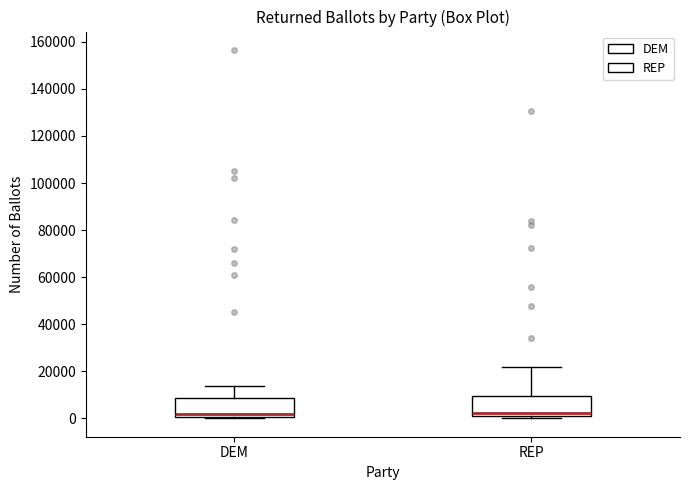

Reading left to right, transcribe this box plot: for each box, give where its median line is, the range the box spans, and where its two whiskers end, as read against the y-axis. The values are not printed on the chart, so give them approximately, as read against the axis.

DEM: median 2000, box 0 to 8000, whiskers 0 to 14000
REP: median 2000 (just above the box's lower edge), box 2000 to 10000, whiskers 0 to 22000